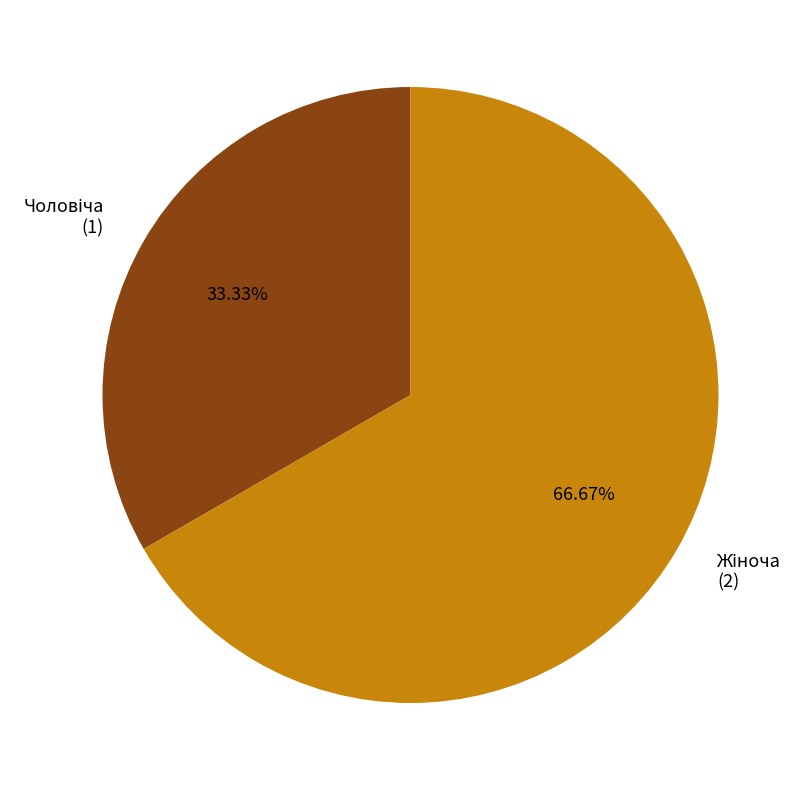

Does any single category account for the majority?

Yes